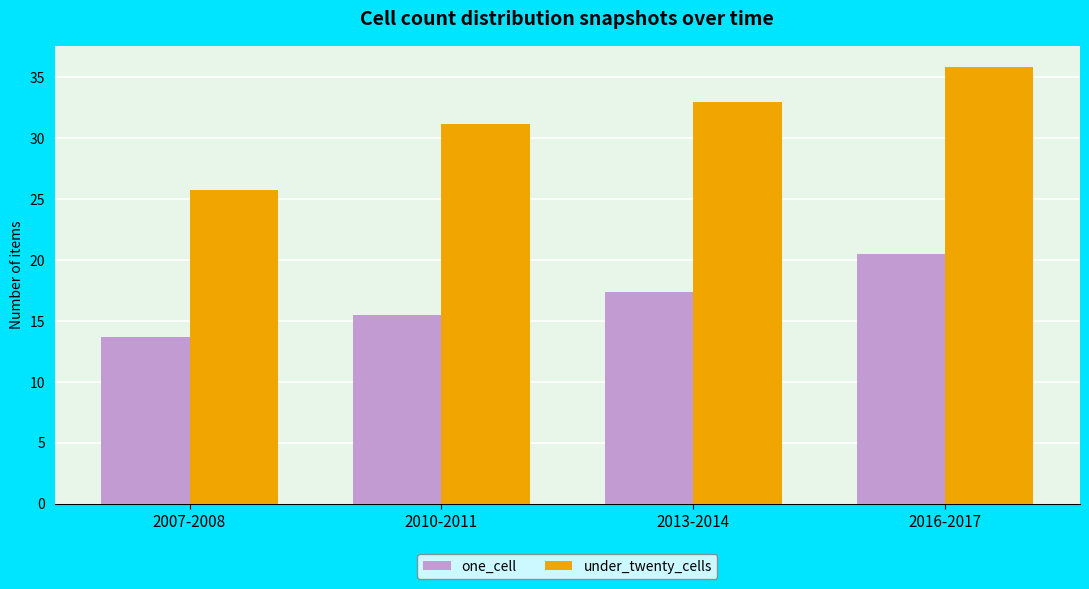

At which label is under_twenty_cells closest to 30?

2010-2011